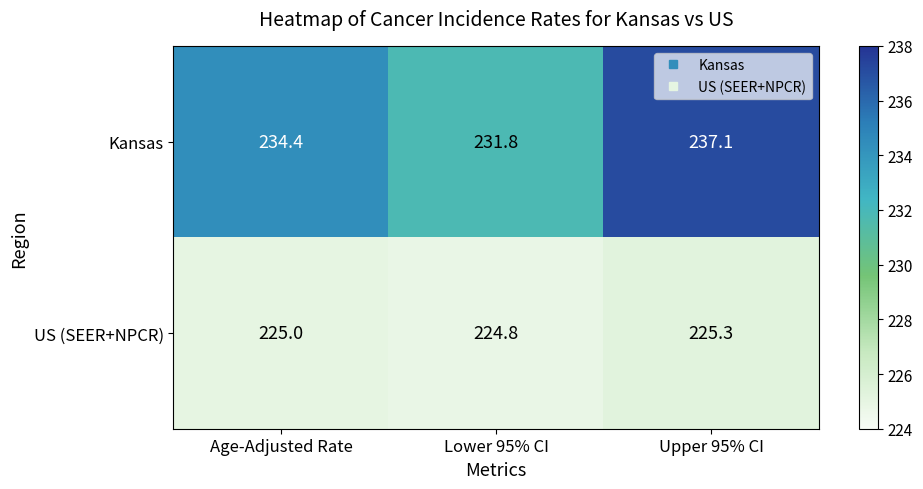

Rank the series by their average value, from lowest to highest.

US (SEER+NPCR), Kansas